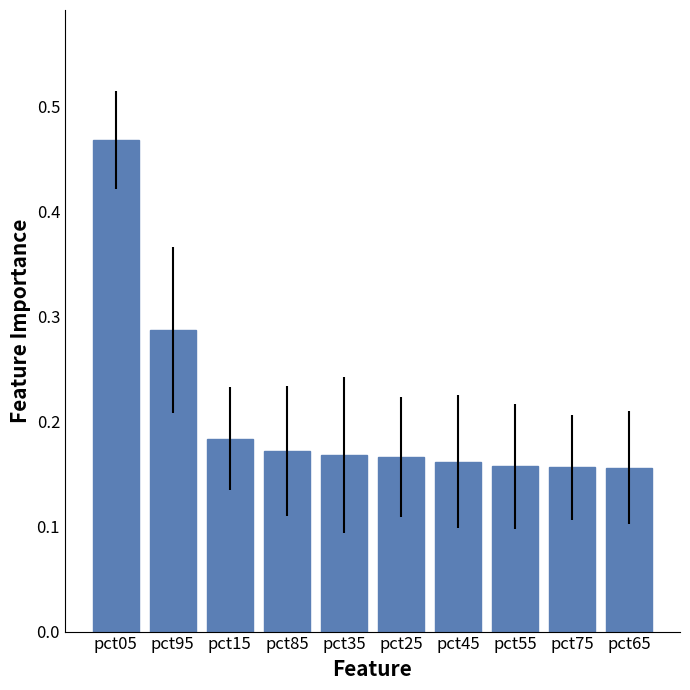

What is the sum of the values at pct85 and pct15?

0.4